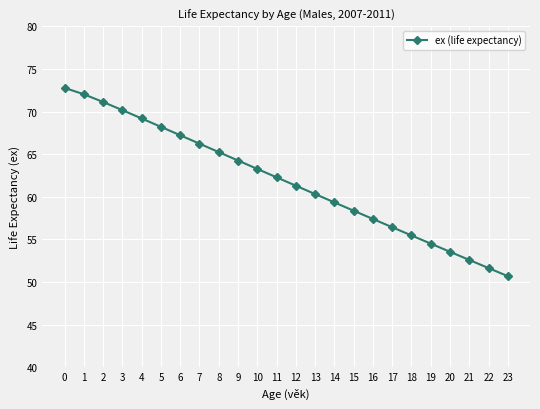

What is the ratio of the value at 16 to the value at 0?

0.8